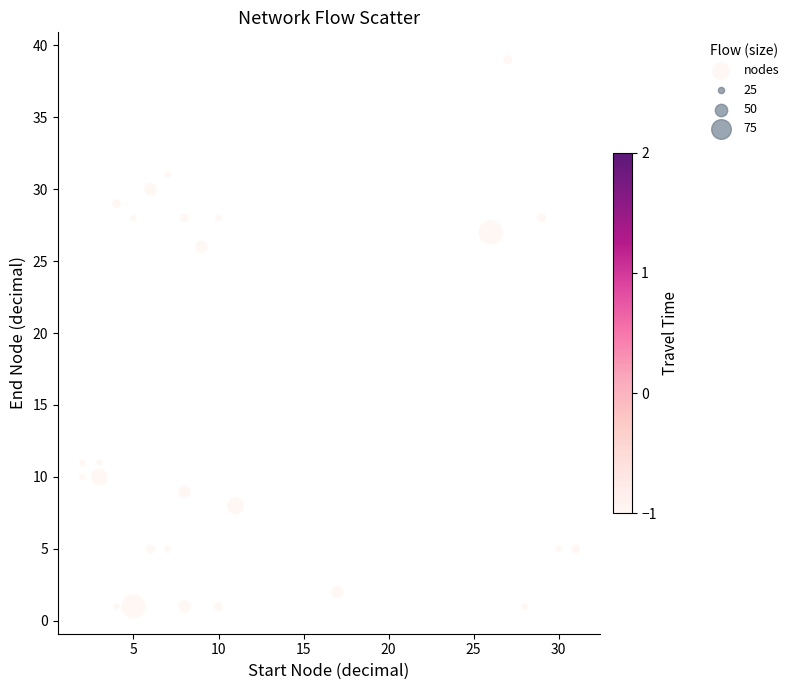

What Y value in the scatter plot is closest to 20?

26